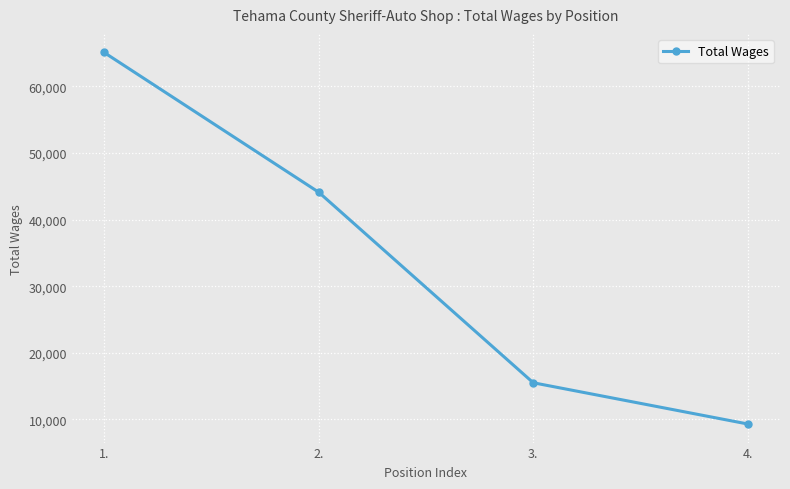

How many lines are shown in the chart?

1